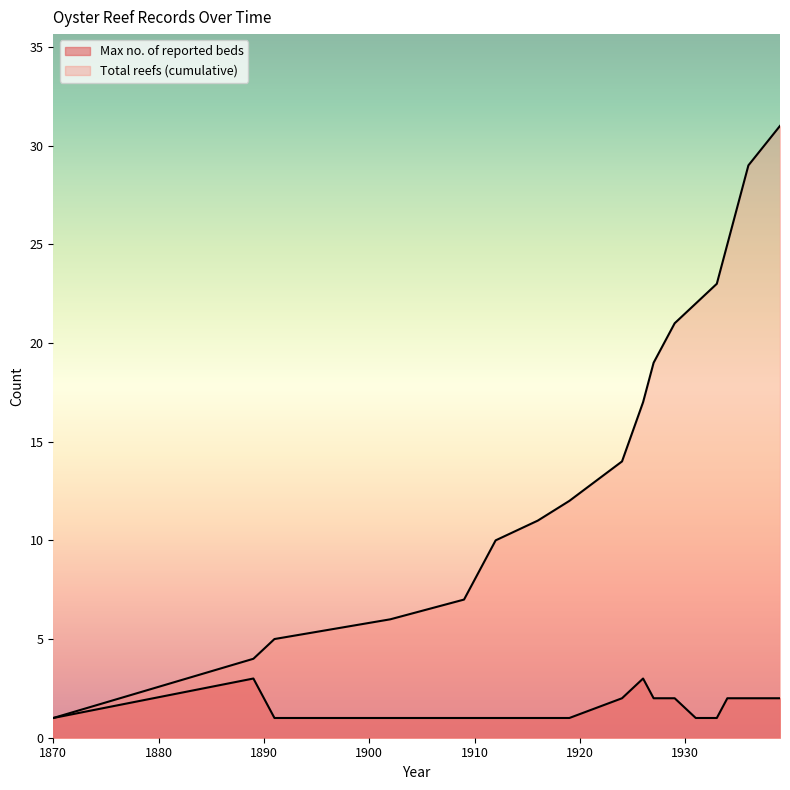

What are all the series names shown in the legend?

Max no. of reported beds, Total reefs (cumulative)